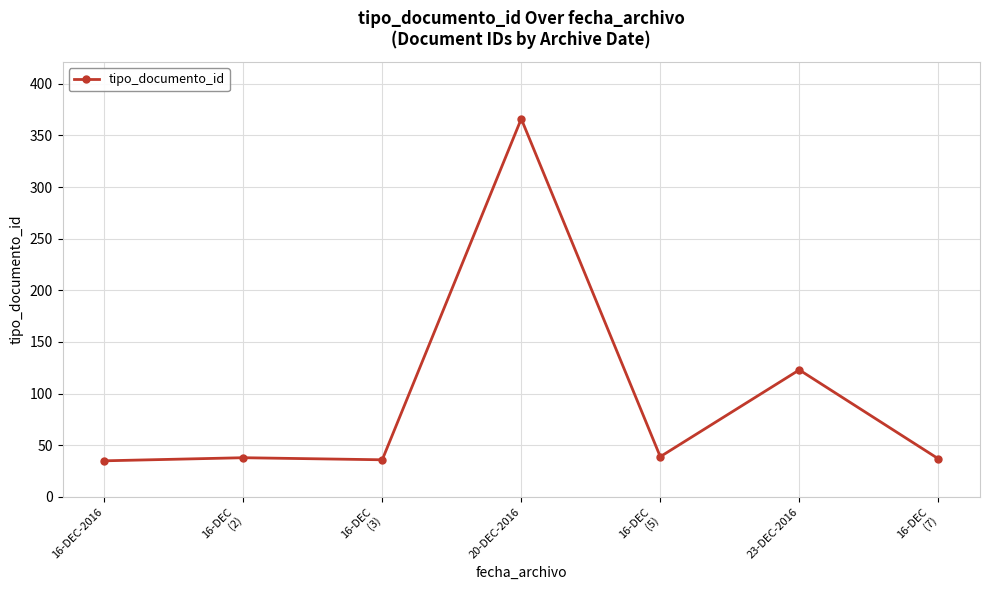

Which label corresponds to the largest value in the chart?

20-DEC-2016